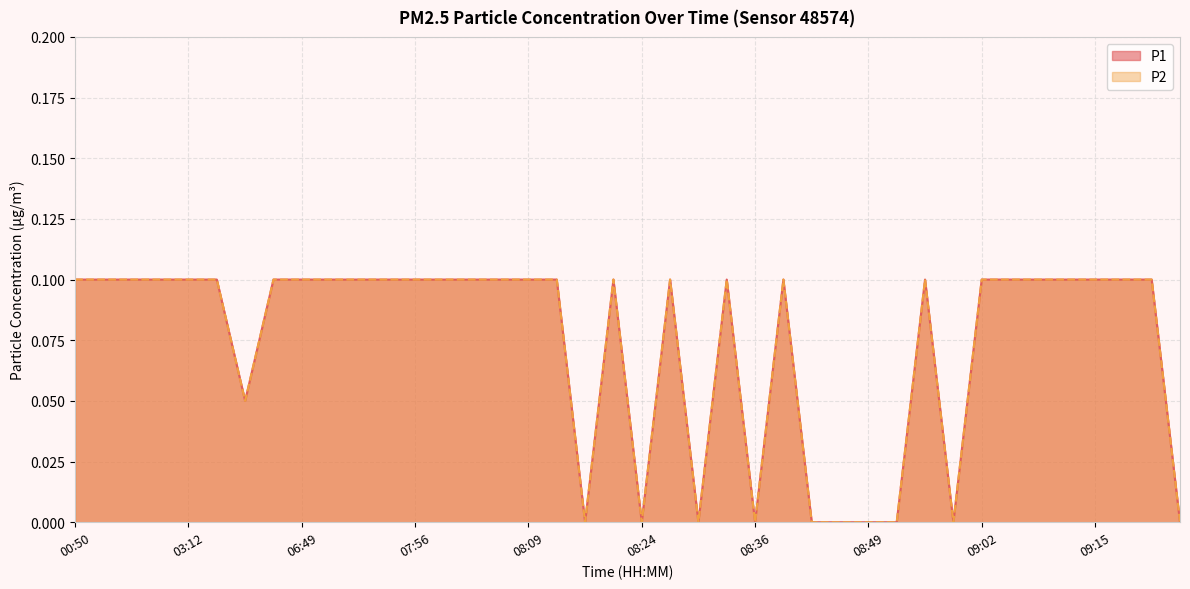

The P1 series shows 0.1 at 09:12. True or false?

True